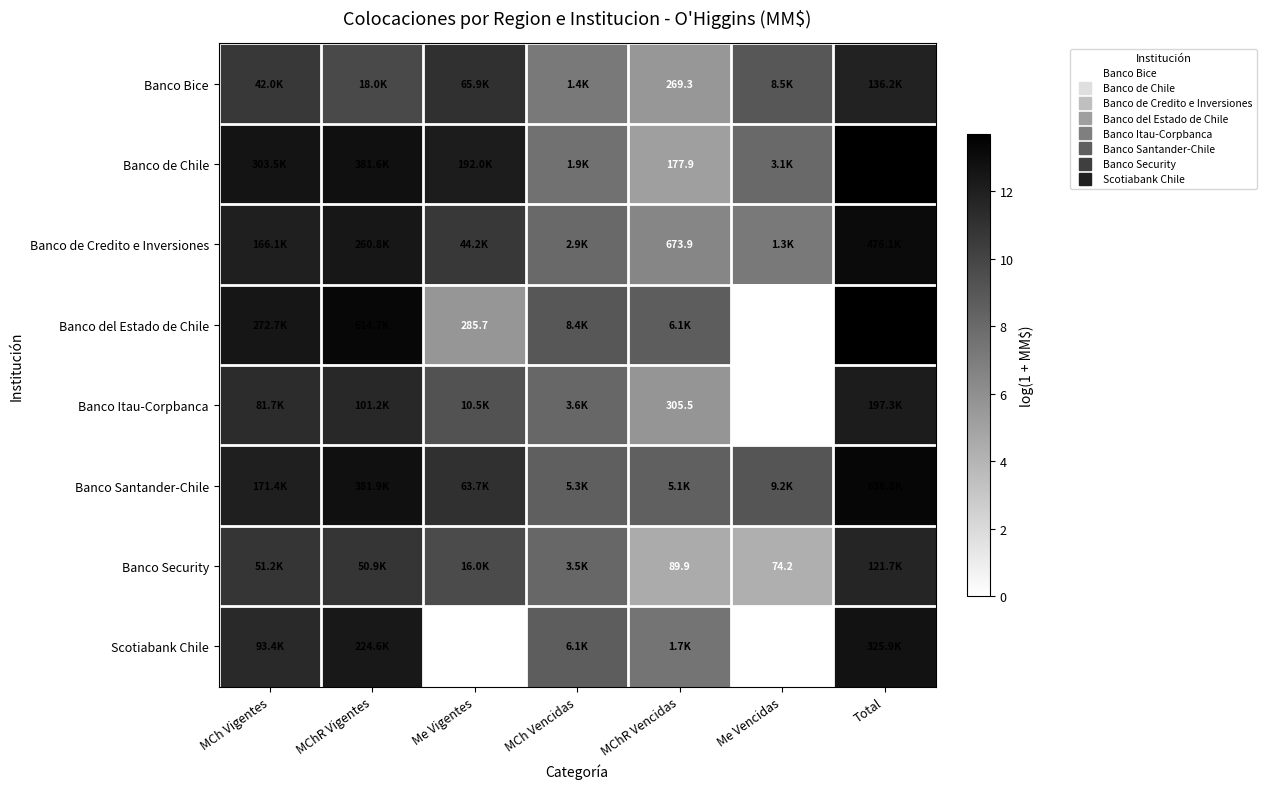

What is the spread (max minus min) of values at MCh Vencidas?

1.8